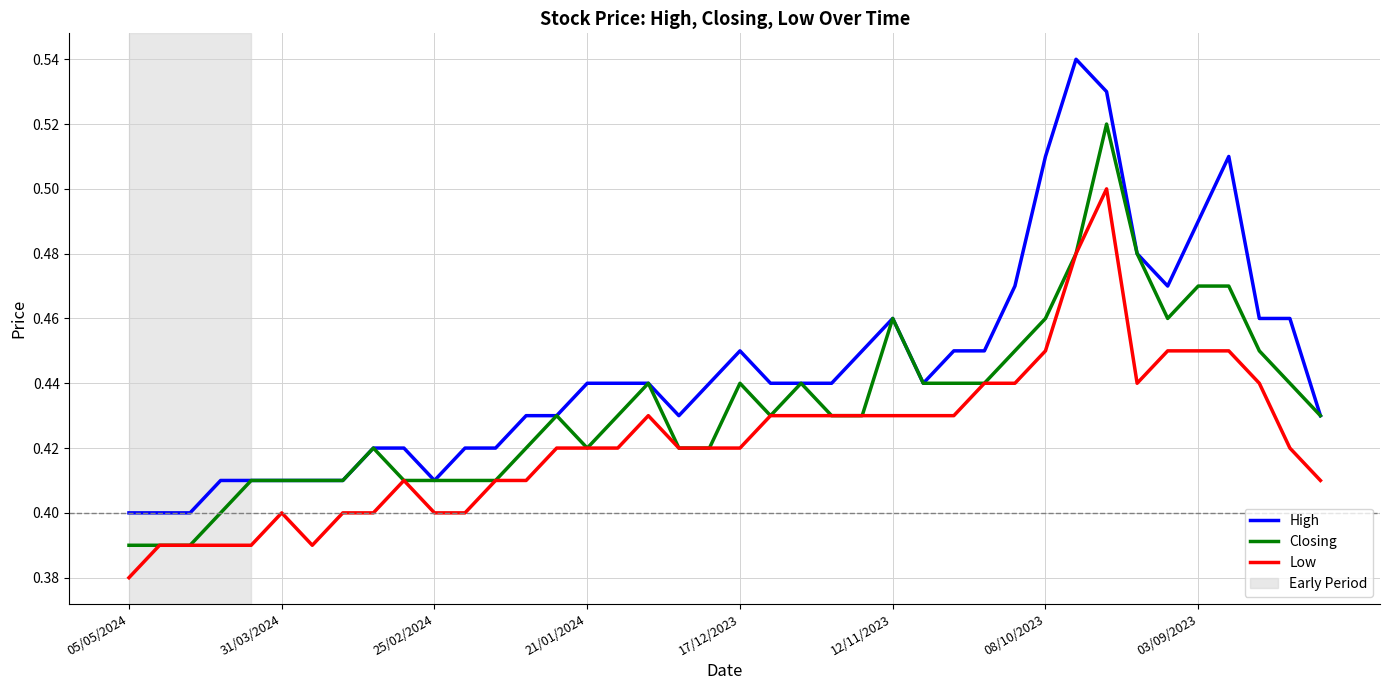

True or false: Low has more than 0 points higher than both neighbors.

True